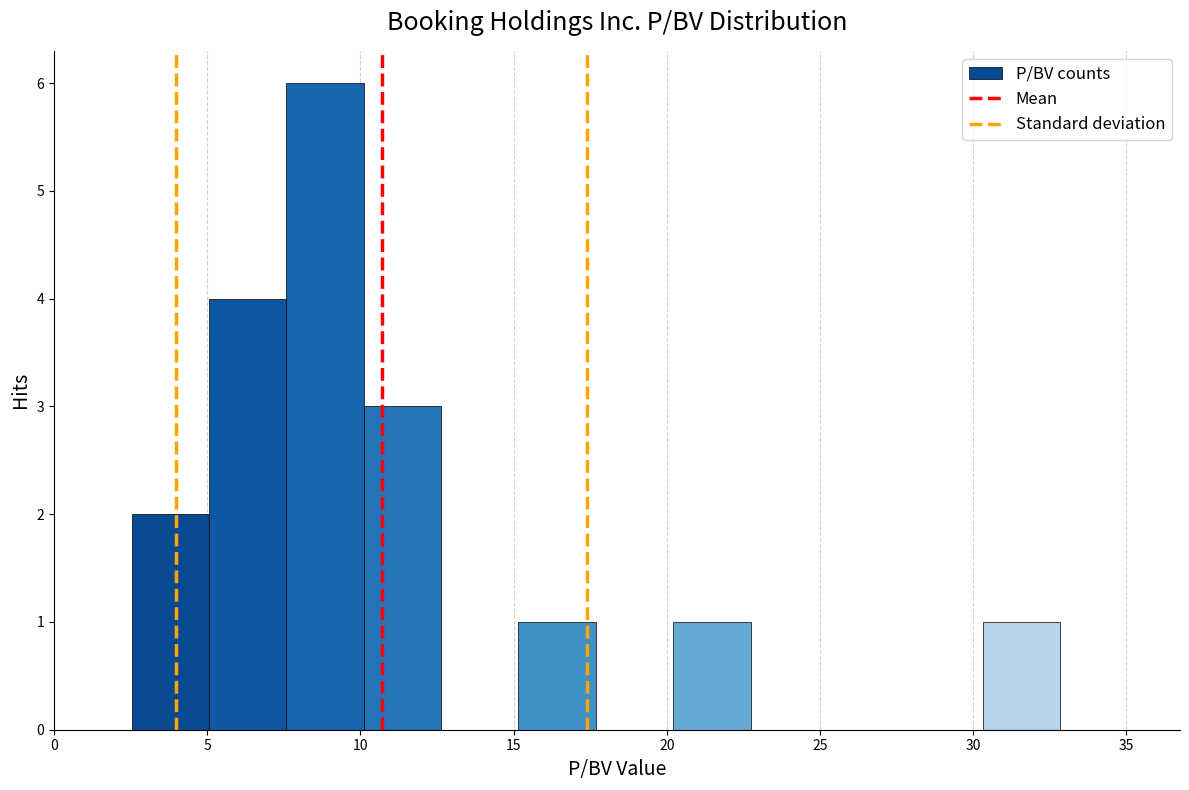

Reading left to right, list every bar in this chart as the range it spans on the x-axis followed by its height. Neither the bar edges nor the heights are printed on the chart, so give them approximately, as read against the axes.

2.5 to 5.0: 2
5.0 to 7.5: 4
7.5 to 10.0: 6
10.0 to 12.5: 3
12.5 to 15.0: 0
15.0 to 17.5: 1
17.5 to 20.0: 0
20.0 to 22.5: 1
22.5 to 25.5: 0
25.5 to 28.0: 0
28.0 to 30.5: 0
30.5 to 33.0: 1